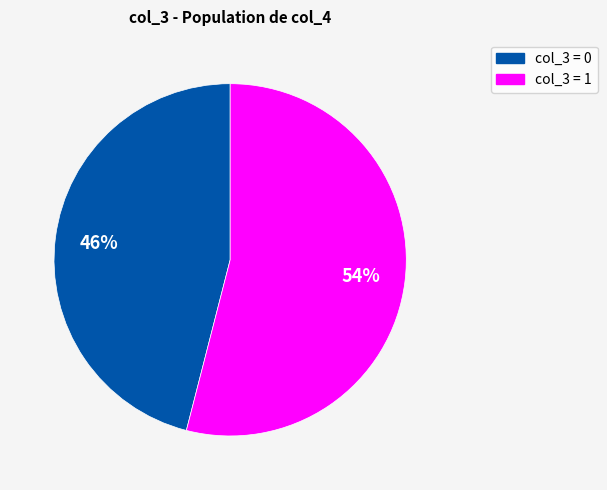

Is there a majority slice in this chart?

Yes